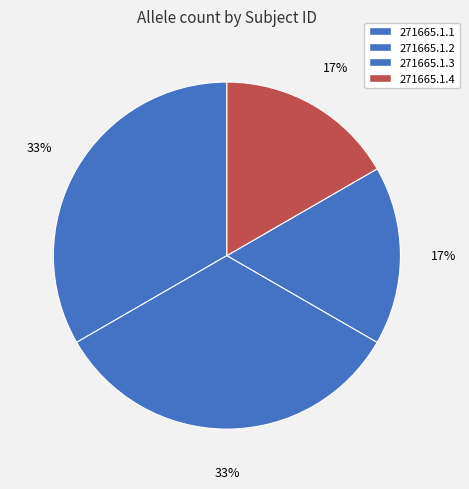

Which category has the biggest portion of the pie?

271665.1.1